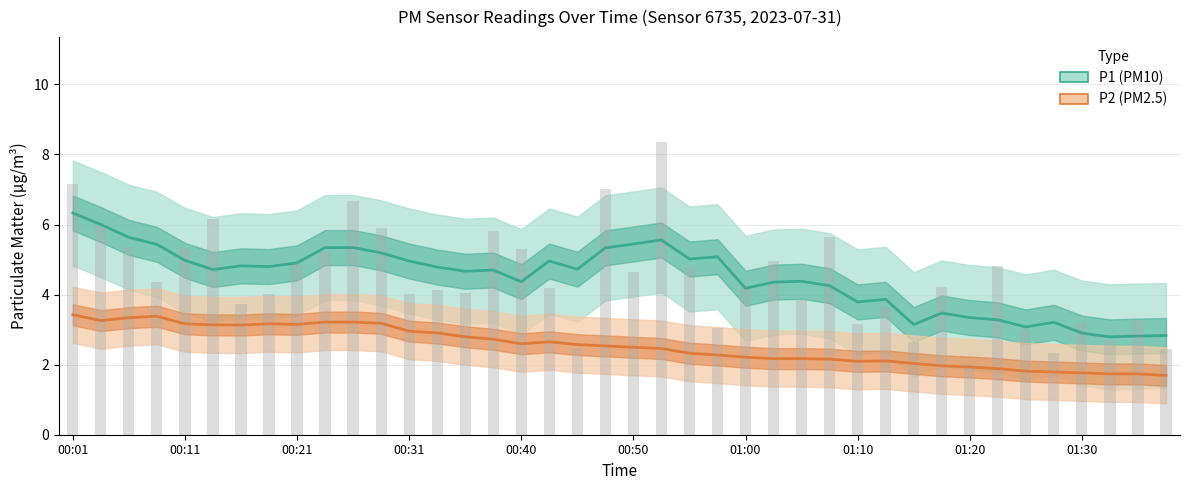

How many data points in P1 (PM10) are less than 4?

12